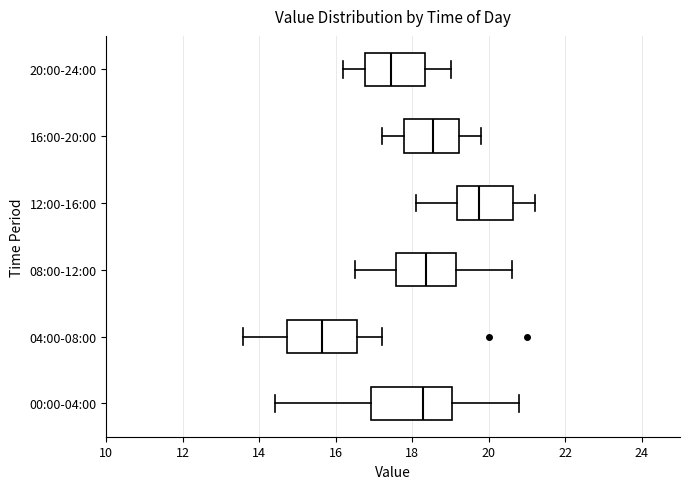

Which box is the widest, from its left edge to its right edge?

00:00-04:00